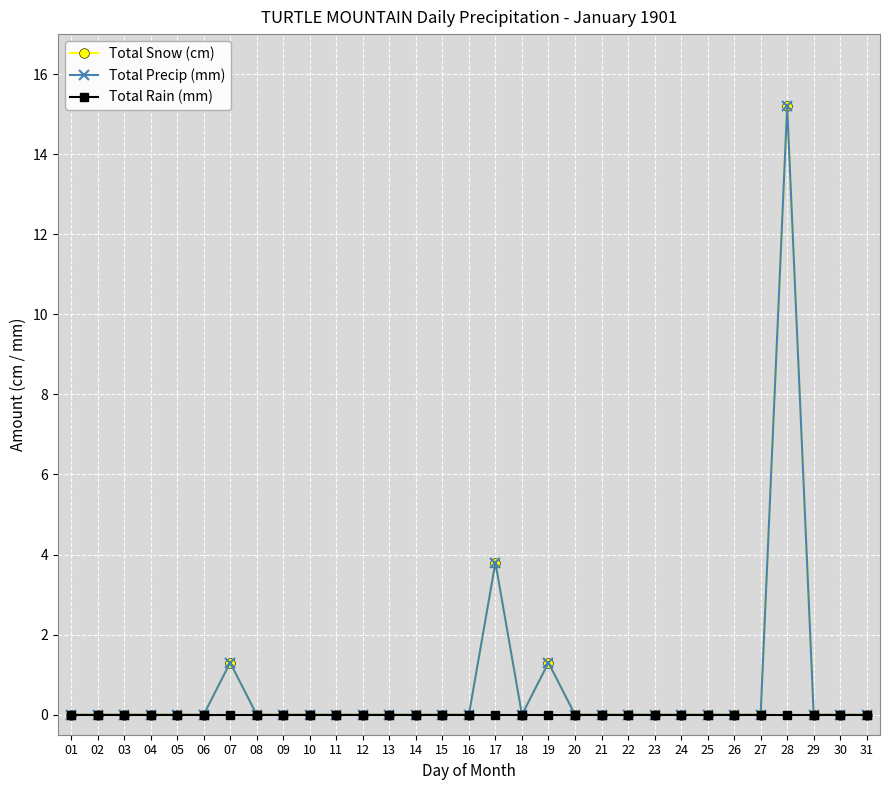

True or false: Total Snow (cm) has more than 0 interior local peaks.

True